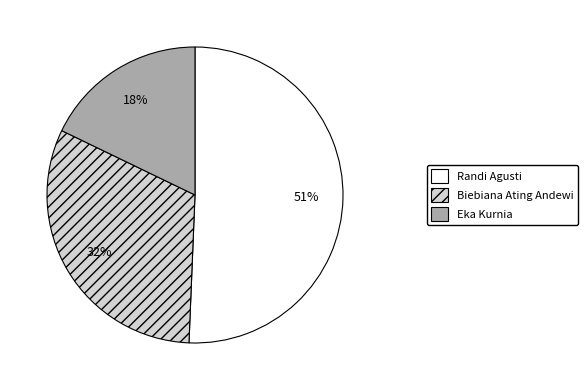

To the nearest percent, what is the difference between the Biebiana Ating Andewi and Eka Kurnia slice percentages?

14%